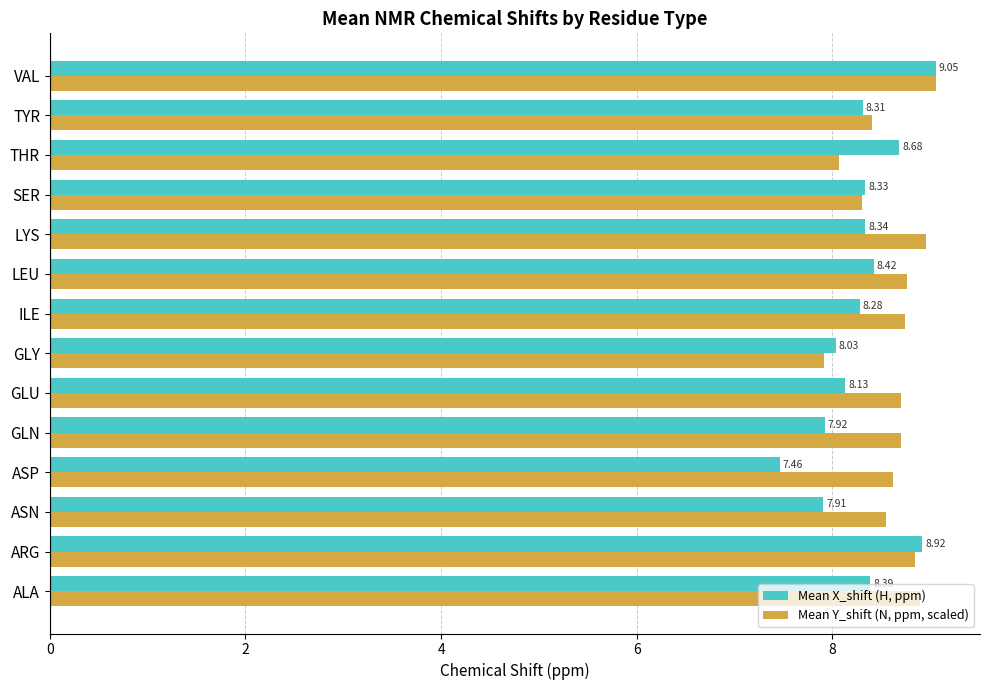

Between ASN and GLU, which series saw the biggest shift?

Mean X_shift (H, ppm)